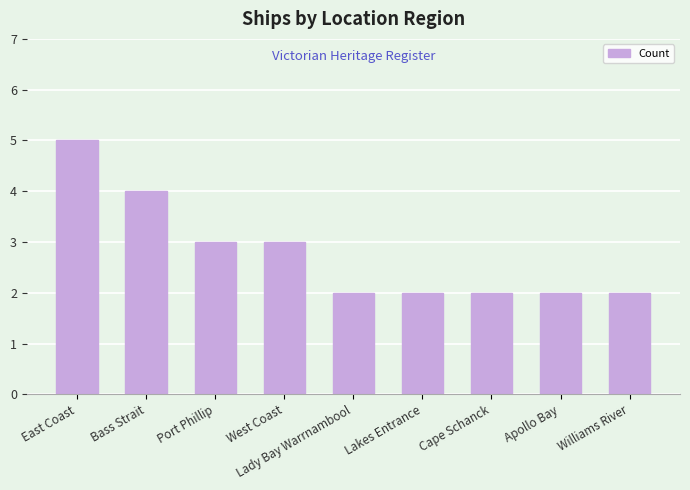

Reading left to right, extract all data points from this chart.

5	4	3	3	2	2	2	2	2